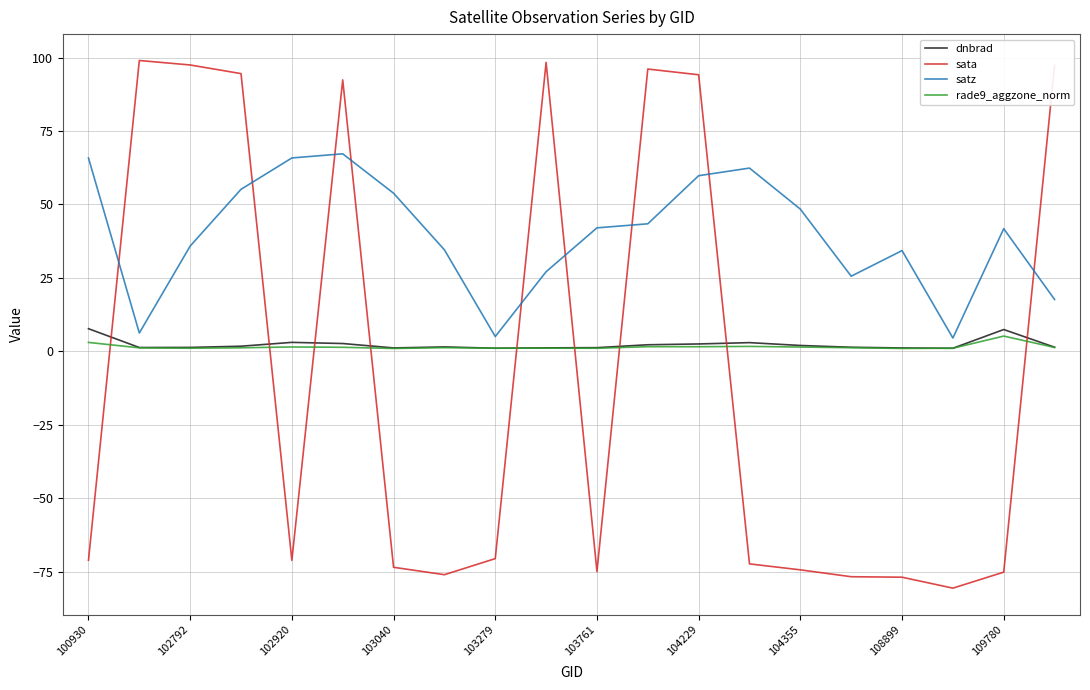

True or false: rade9_aggzone_norm and satz intersect in this chart.

False